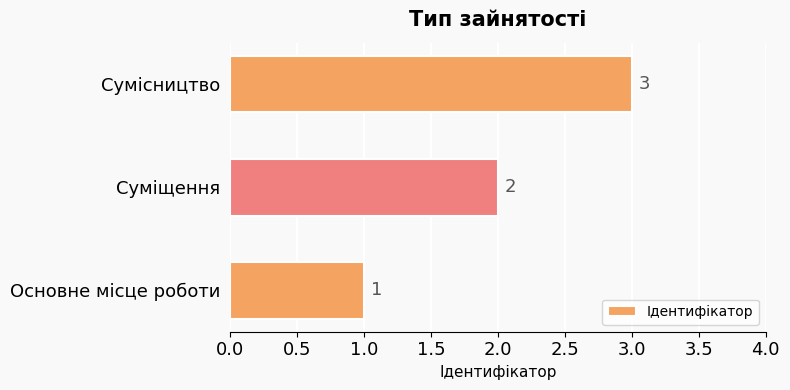

What is the minimum value shown in the chart?

1